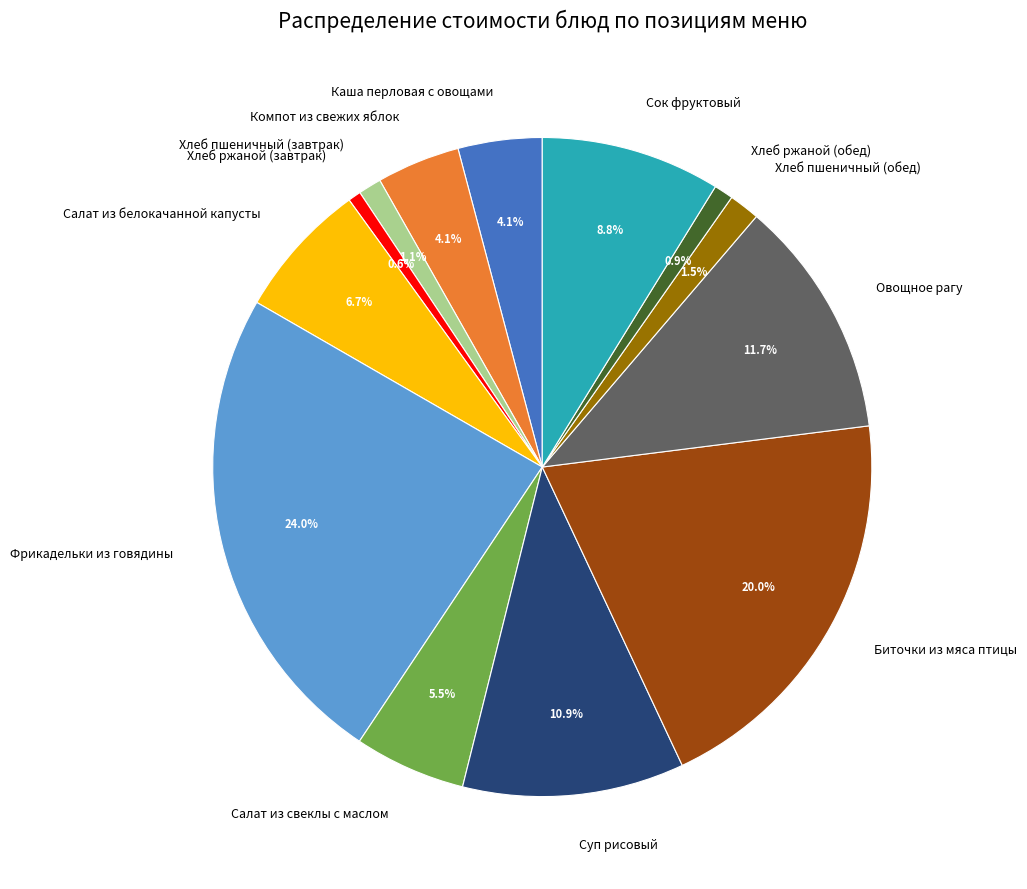

To the nearest percent, what portion does Хлеб ржаной (завтрак) represent?

1%